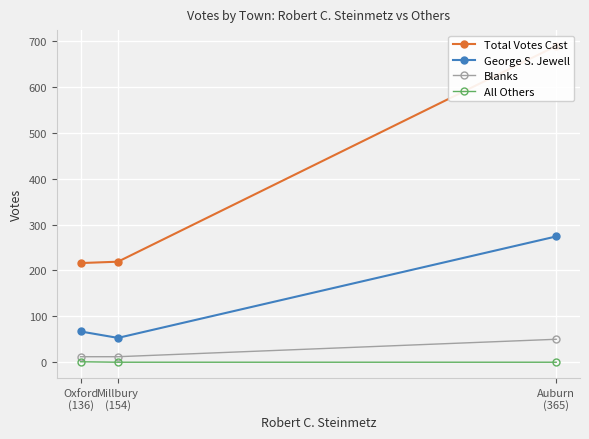

What are all the series names shown in the legend?

Total Votes Cast, George S. Jewell, Blanks, All Others